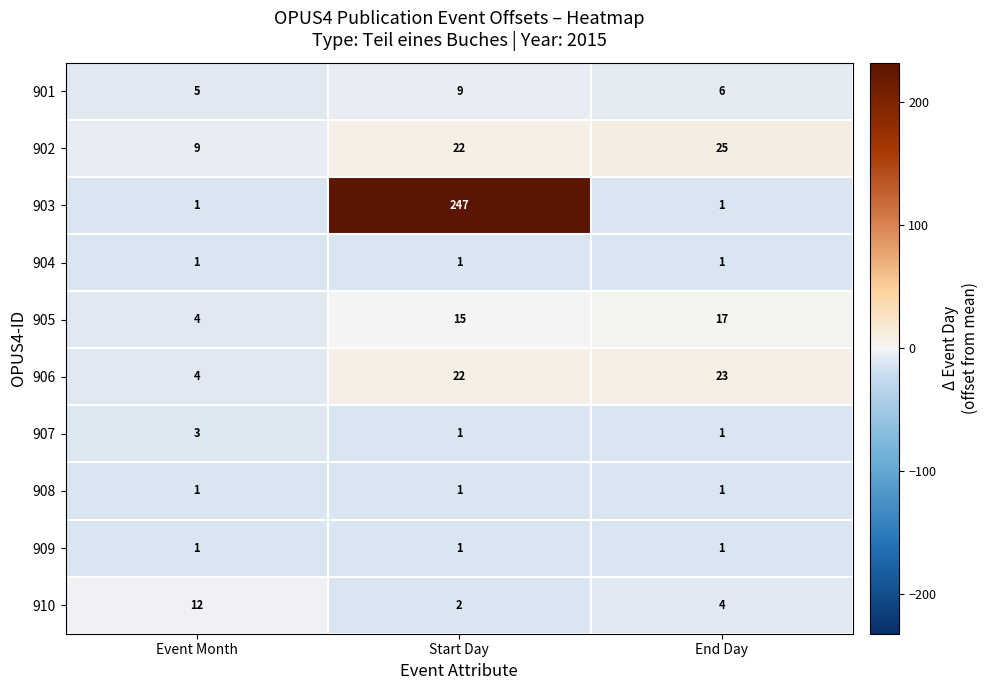

At which category is the sum across all series the highest?

Start Day